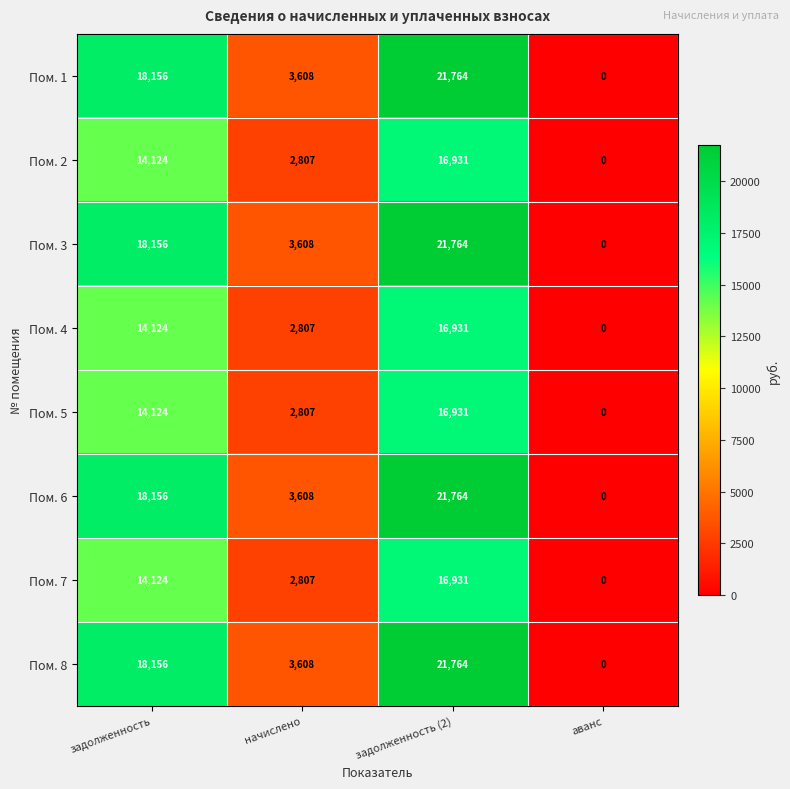

What is the average value of the Пом. 7 series?

8466